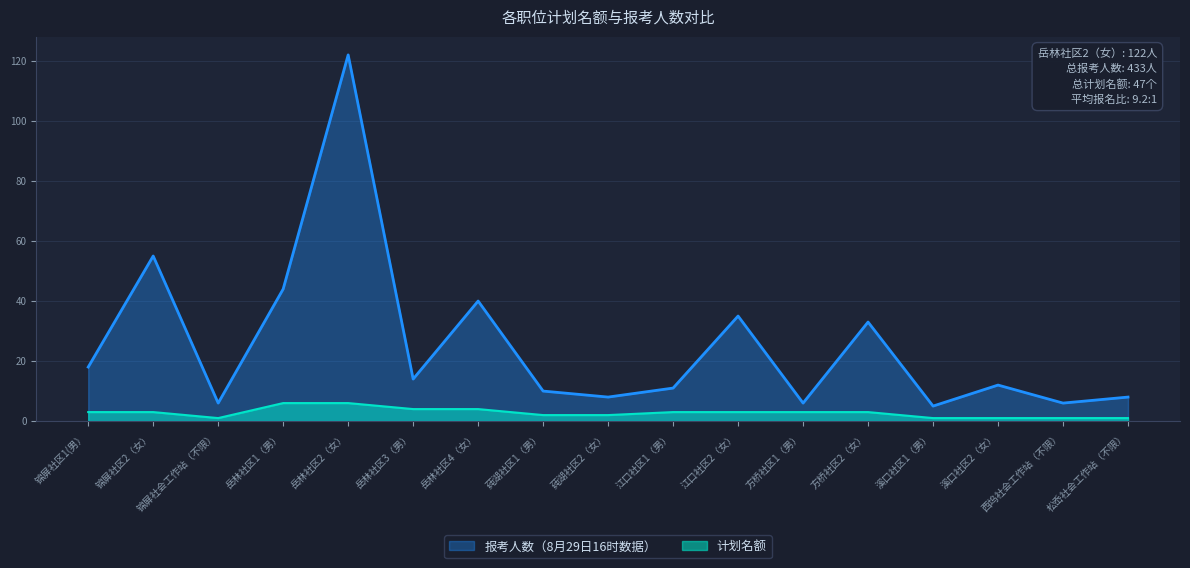

Count the number of data series in this chart.

2